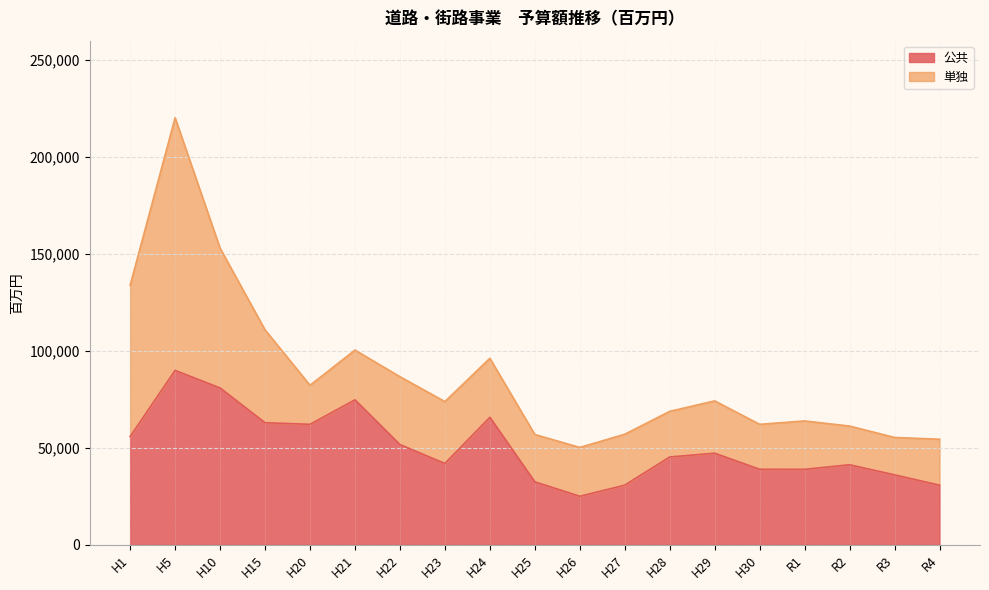

Reading right to left, what are all the values shown in this chart?

R4=30741	R3=36050	R2=41253	R1=38887	H30=38928	H29=47204	H28=45268	H27=30736	H26=24997	H25=32448	H24=65732	H23=41919	H22=51660	H21=74743	H20=62105	H15=62935	H10=80877	H5=89926	H1=55794